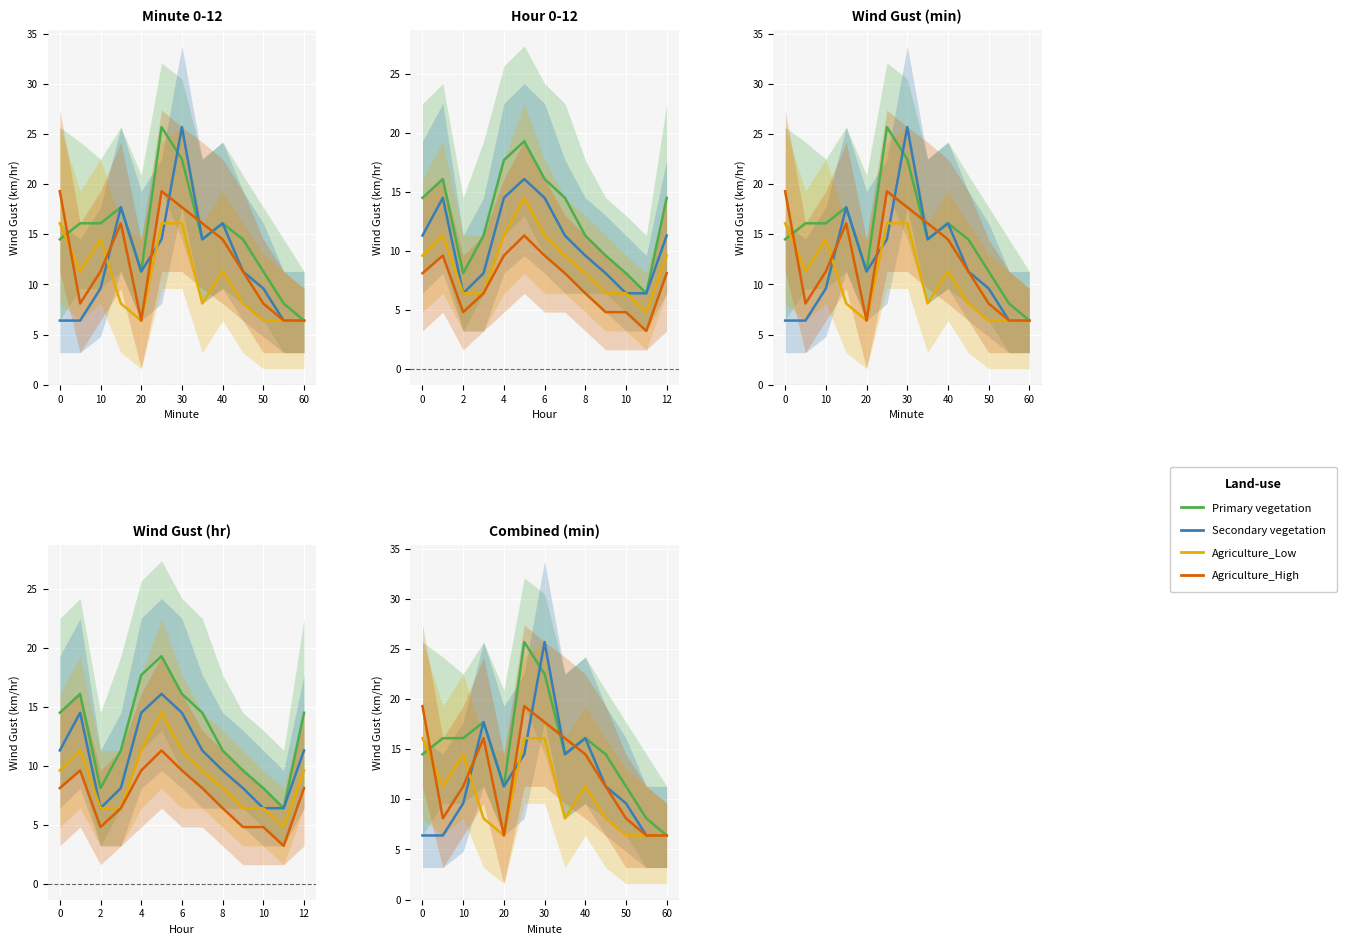

What is the highest value of the Agriculture_Low series?

16.1